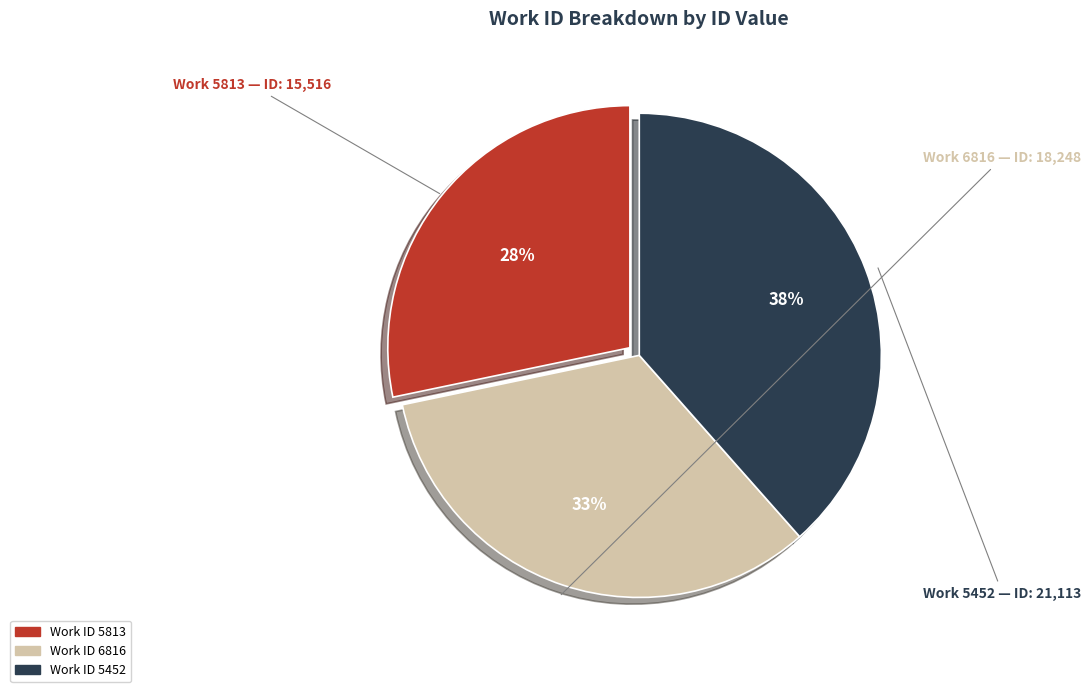

To the nearest percent, what is the difference between the largest and smallest slice percentages?

10%